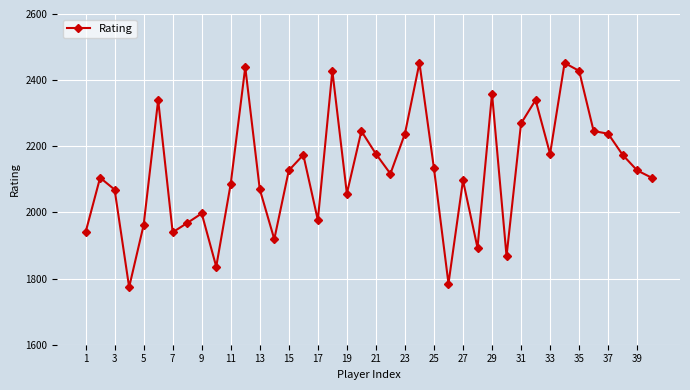

What is the minimum value shown in the chart?

1774